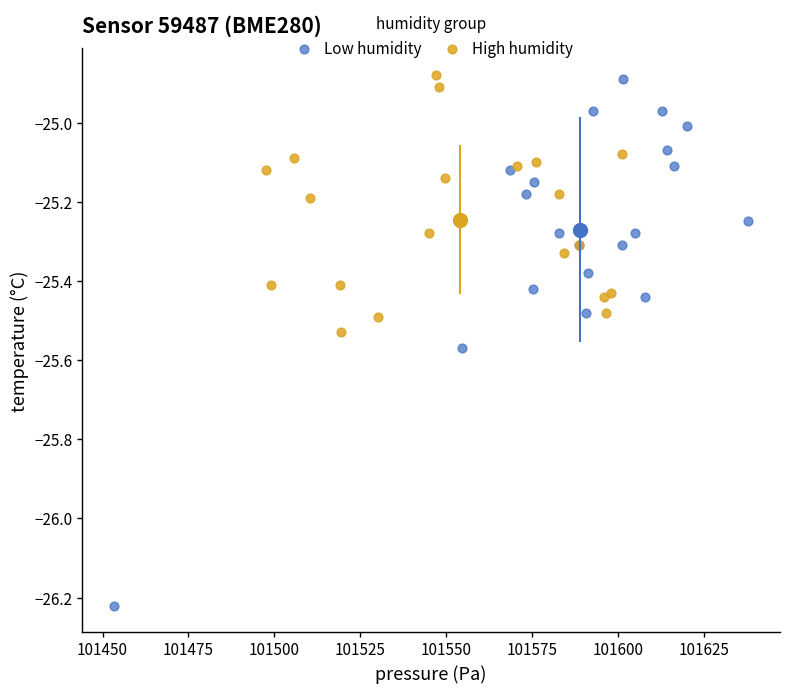

Which series has the widest spread of Y values?

Low humidity